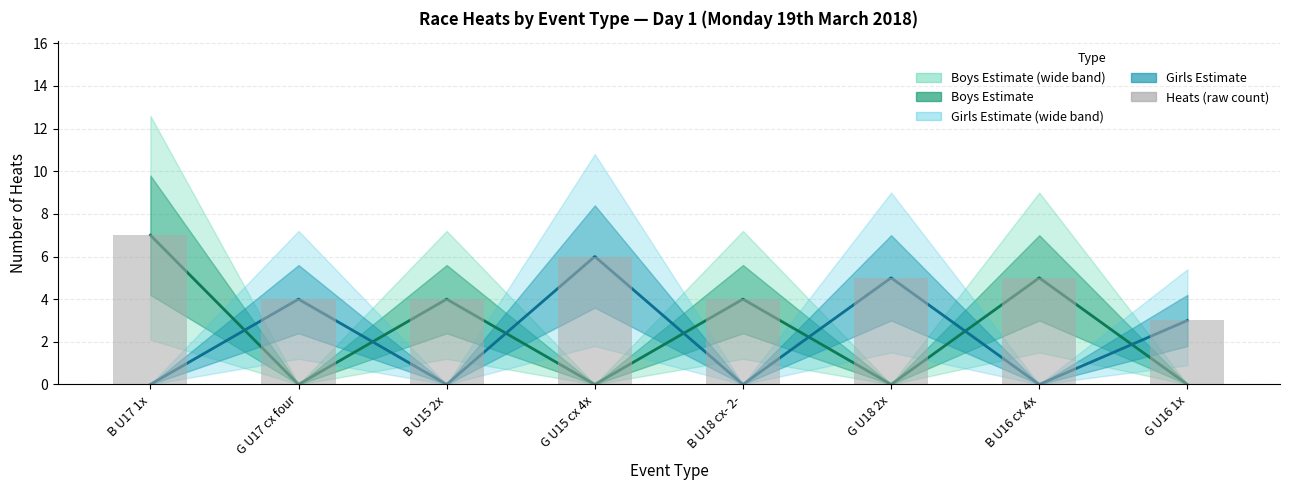

Reading left to right, what are all the values shown in this chart?

Boys Center: B U17 1x=7	G U17 cx four=0	B U15 2x=4	G U15 cx 4x=0	B U18 cx- 2-=4	G U18 2x=0	B U16 cx 4x=5	G U16 1x=0
Girls Center: B U17 1x=0	G U17 cx four=4	B U15 2x=0	G U15 cx 4x=6	B U18 cx- 2-=0	G U18 2x=5	B U16 cx 4x=0	G U16 1x=3
Heats (raw): B U17 1x=7	G U17 cx four=4	B U15 2x=4	G U15 cx 4x=6	B U18 cx- 2-=4	G U18 2x=5	B U16 cx 4x=5	G U16 1x=3